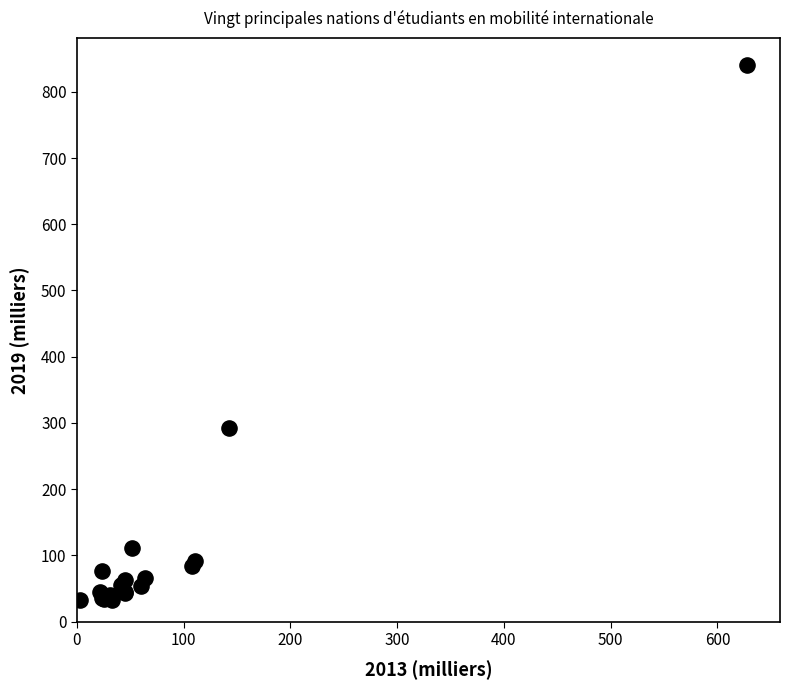

What Y value in the scatter plot is closest to 436?

293.1